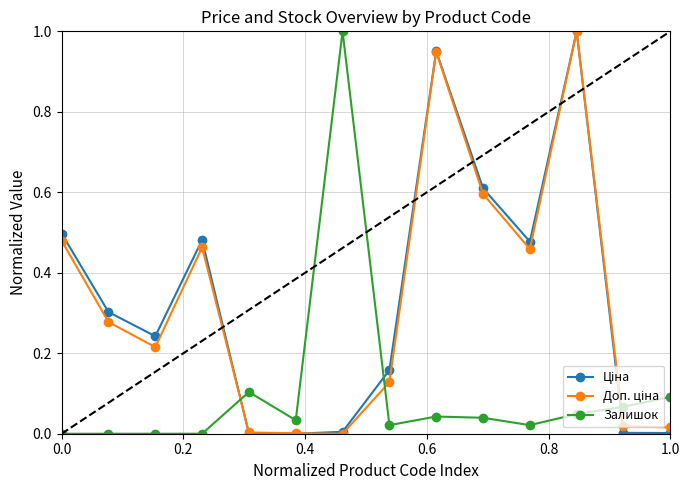

How many lines are shown in the chart?

3